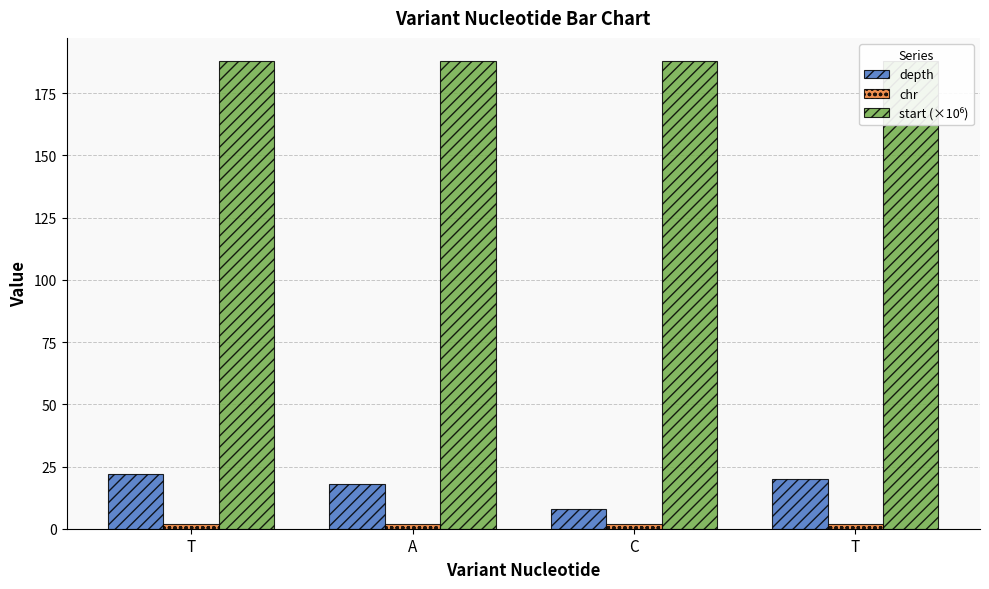

List the series in order of their peak value, lowest first.

chr, depth, start (×10⁶)